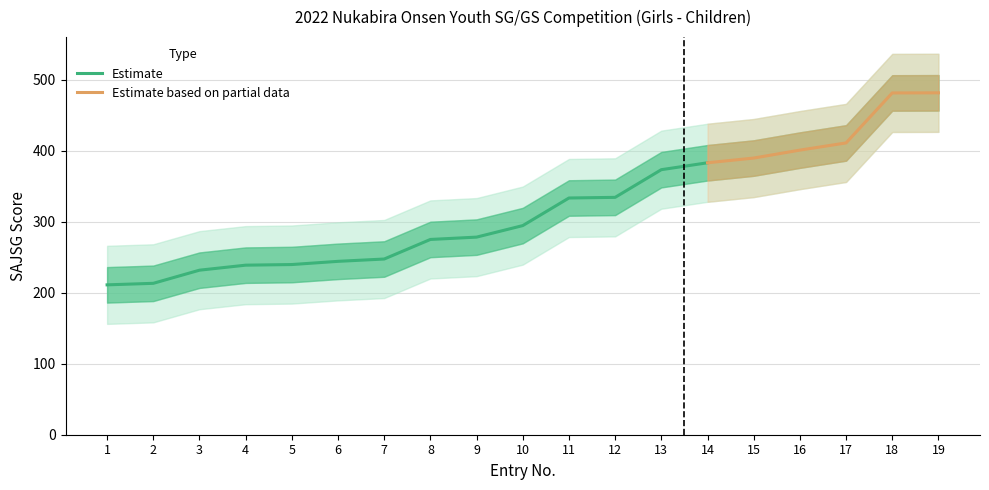

Is it true that Entry No equals 1.5 at 4?

False